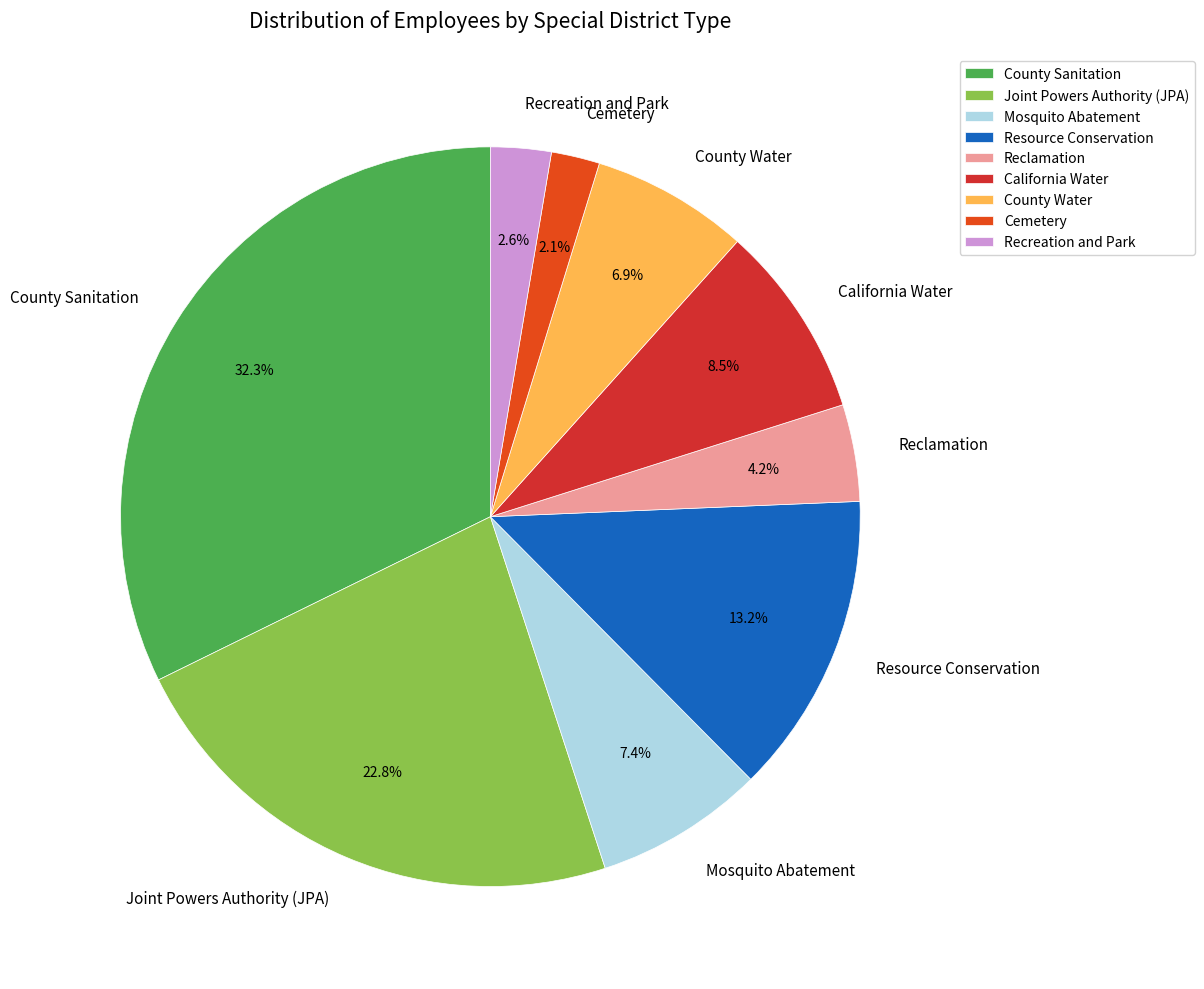

To the nearest percent, what percentage of the pie is Joint Powers Authority (JPA)?

23%